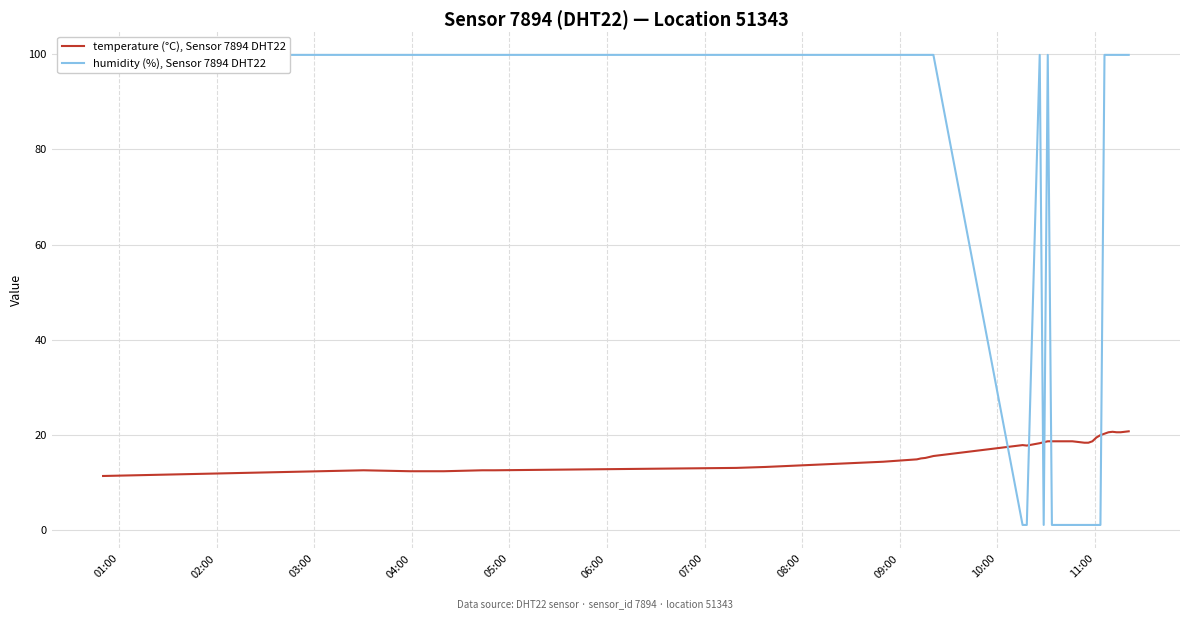

What is the lowest value of the temperature (°C), Sensor 7894 DHT22 series?

11.3